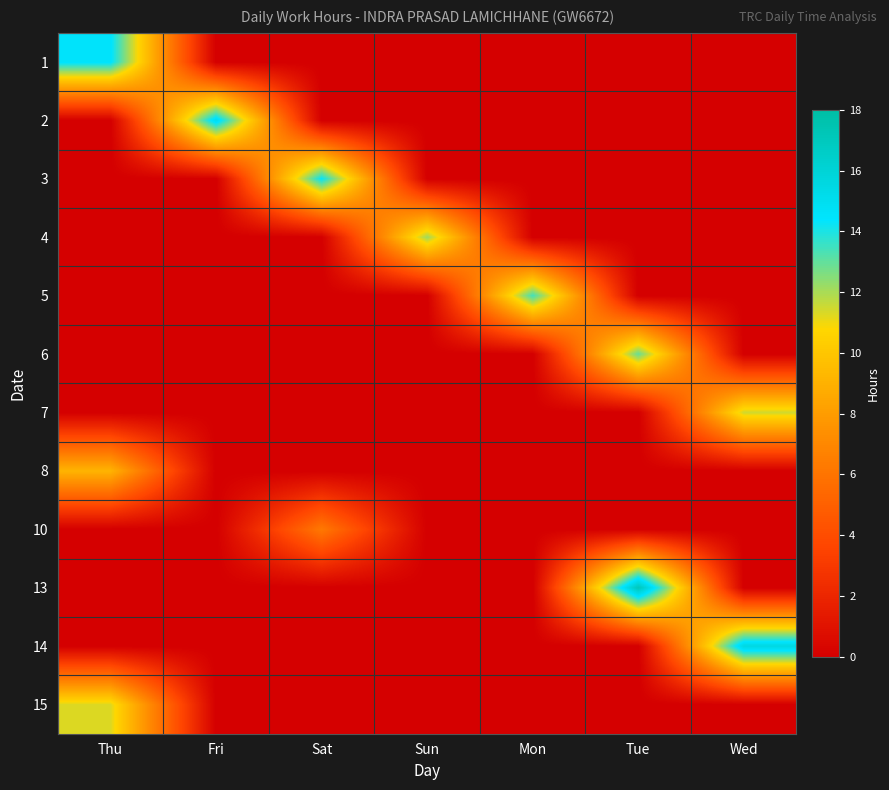

Reading left to right, list all the values displayed in this chart.

1: Thu=14.6	Fri=0.0	Sat=0.0	Sun=0.0	Mon=0.0	Tue=0.0	Wed=0.0
2: Thu=0.0	Fri=15.1	Sat=0.0	Sun=0.0	Mon=0.0	Tue=0.0	Wed=0.0
3: Thu=0.0	Fri=0.0	Sat=14.3	Sun=0.0	Mon=0.0	Tue=0.0	Wed=0.0
4: Thu=0.0	Fri=0.0	Sat=0.0	Sun=12.2	Mon=0.0	Tue=0.0	Wed=0.0
5: Thu=0.0	Fri=0.0	Sat=0.0	Sun=0.0	Mon=13.5	Tue=0.0	Wed=0.0
6: Thu=0.0	Fri=0.0	Sat=0.0	Sun=0.0	Mon=0.0	Tue=12.9	Wed=0.0
7: Thu=0.0	Fri=0.0	Sat=0.0	Sun=0.0	Mon=0.0	Tue=0.0	Wed=11.5
8: Thu=9.1	Fri=0.0	Sat=0.0	Sun=0.0	Mon=0.0	Tue=0.0	Wed=0.0
10: Thu=0.0	Fri=0.0	Sat=6.2	Sun=0.0	Mon=0.0	Tue=0.0	Wed=0.0
13: Thu=0.0	Fri=0.0	Sat=0.0	Sun=0.0	Mon=0.0	Tue=17.1	Wed=0.0
14: Thu=0.0	Fri=0.0	Sat=0.0	Sun=0.0	Mon=0.0	Tue=0.0	Wed=15.6
15: Thu=11.3	Fri=0.0	Sat=0.0	Sun=0.0	Mon=0.0	Tue=0.0	Wed=0.0